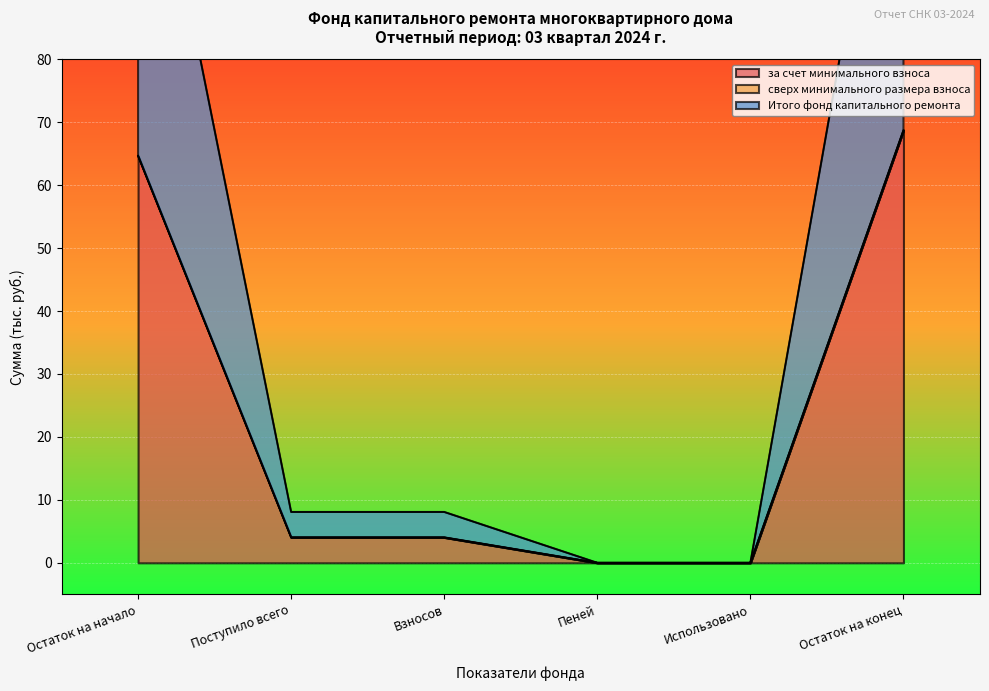

What is the maximum value for за счет минимального взноса?

68.7